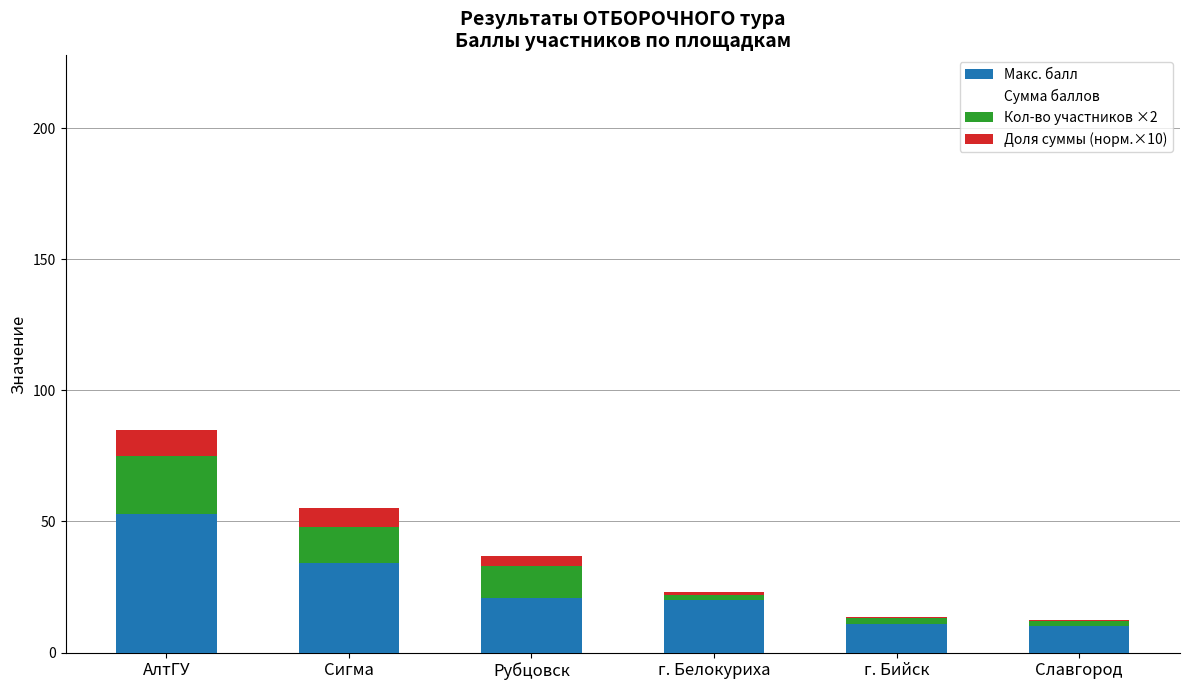

Which category has the highest value in the Макс. балл series?

АлтГУ